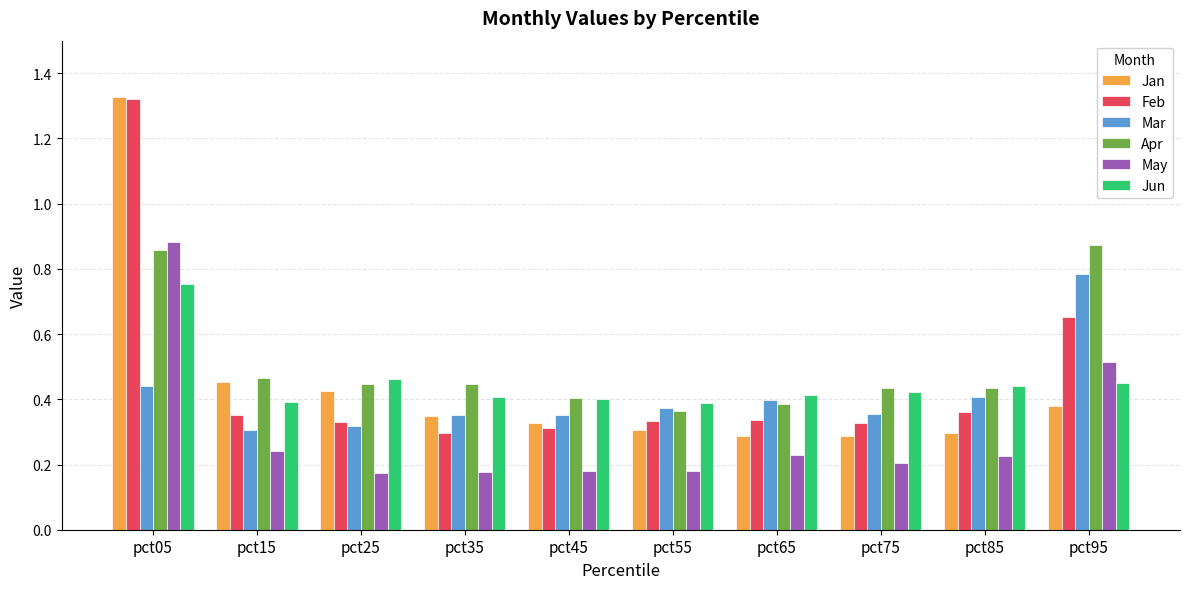

At which label does Jan reach its peak?

pct05